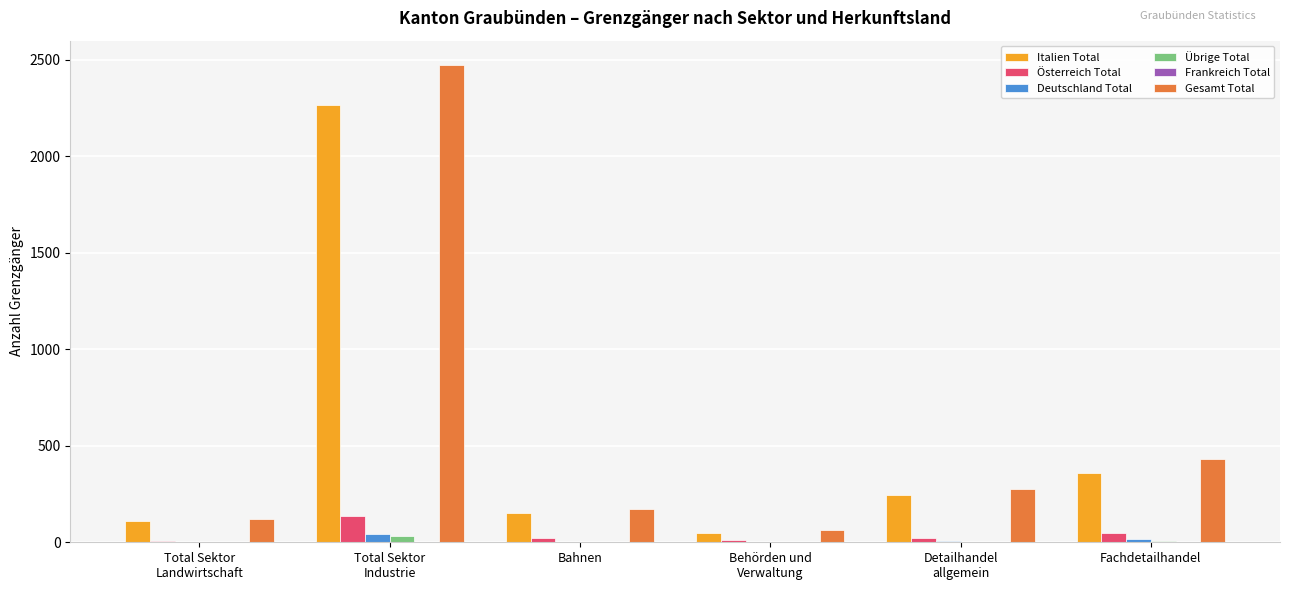

How many series are shown in this chart?

6